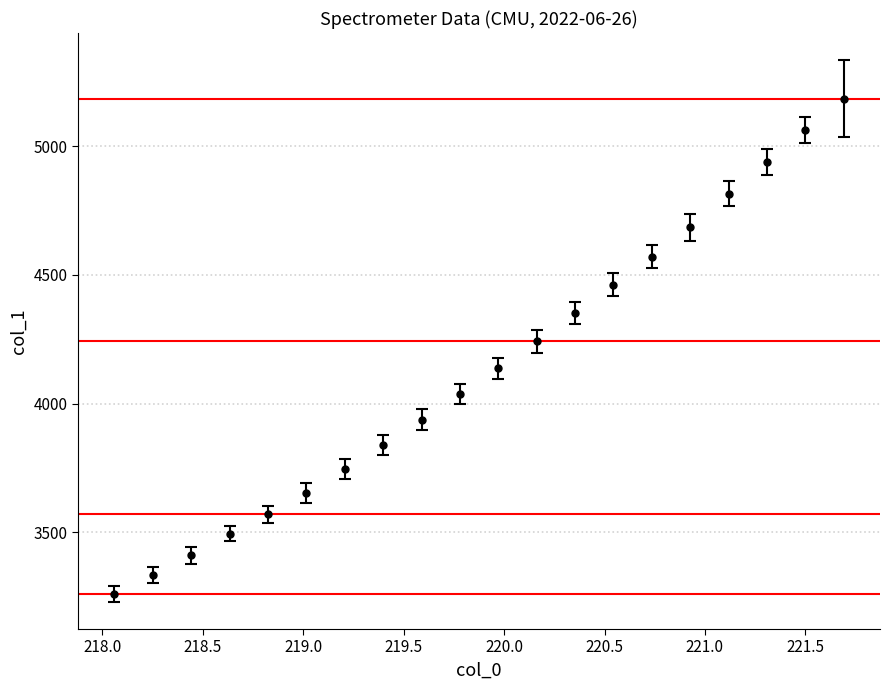

True or false: there are more than 0 points higher than both neighbors.

False